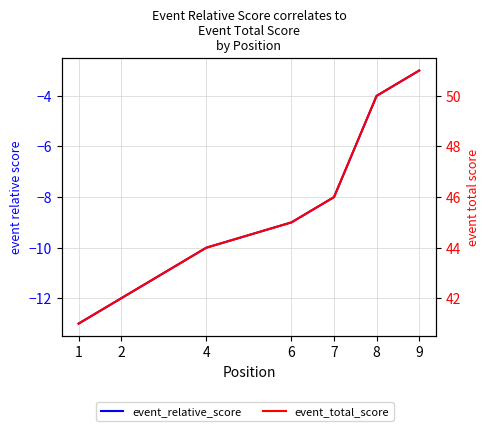

Does the chart have visible grid lines?

Yes